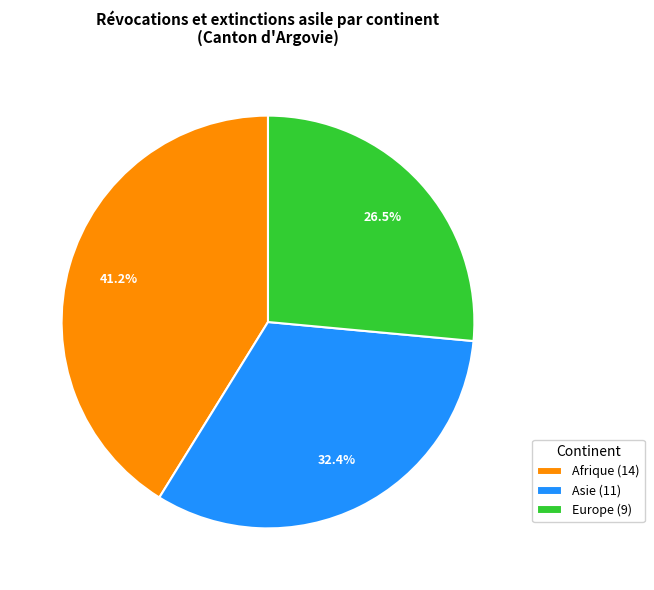

How many slices are in this pie chart?

3